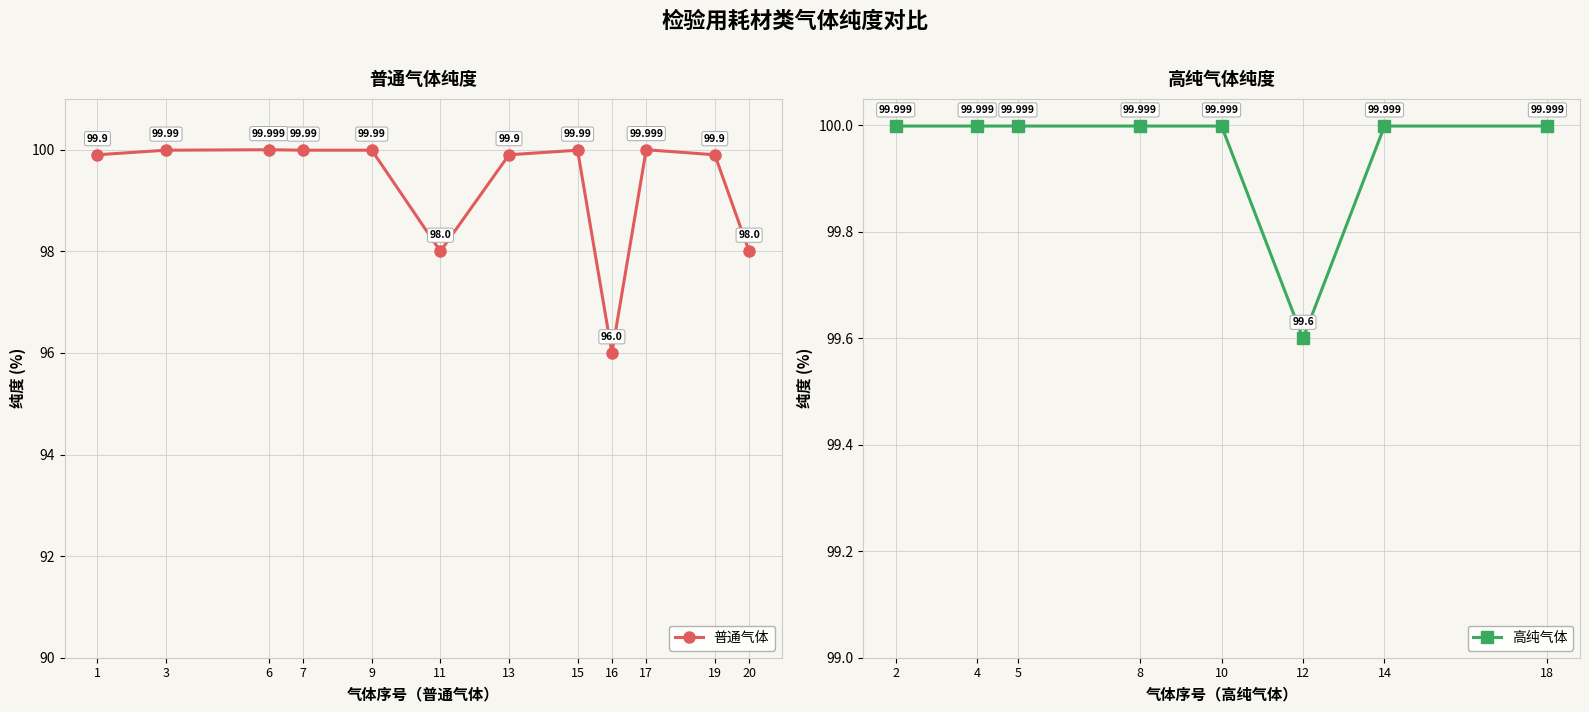

How many values are below 99?

3